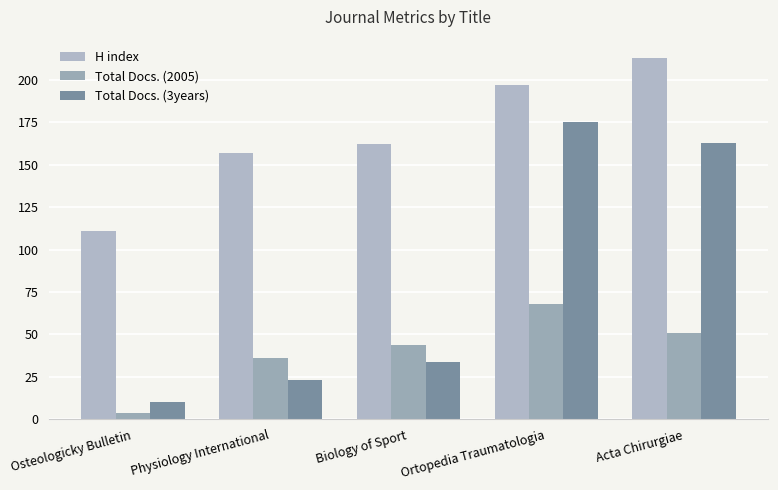

Reading left to right, list all the values displayed in this chart.

H index: 111	157	162	197	213
Total Docs. (2005): 4	36	44	68	51
Total Docs. (3years): 10	23	34	175	163